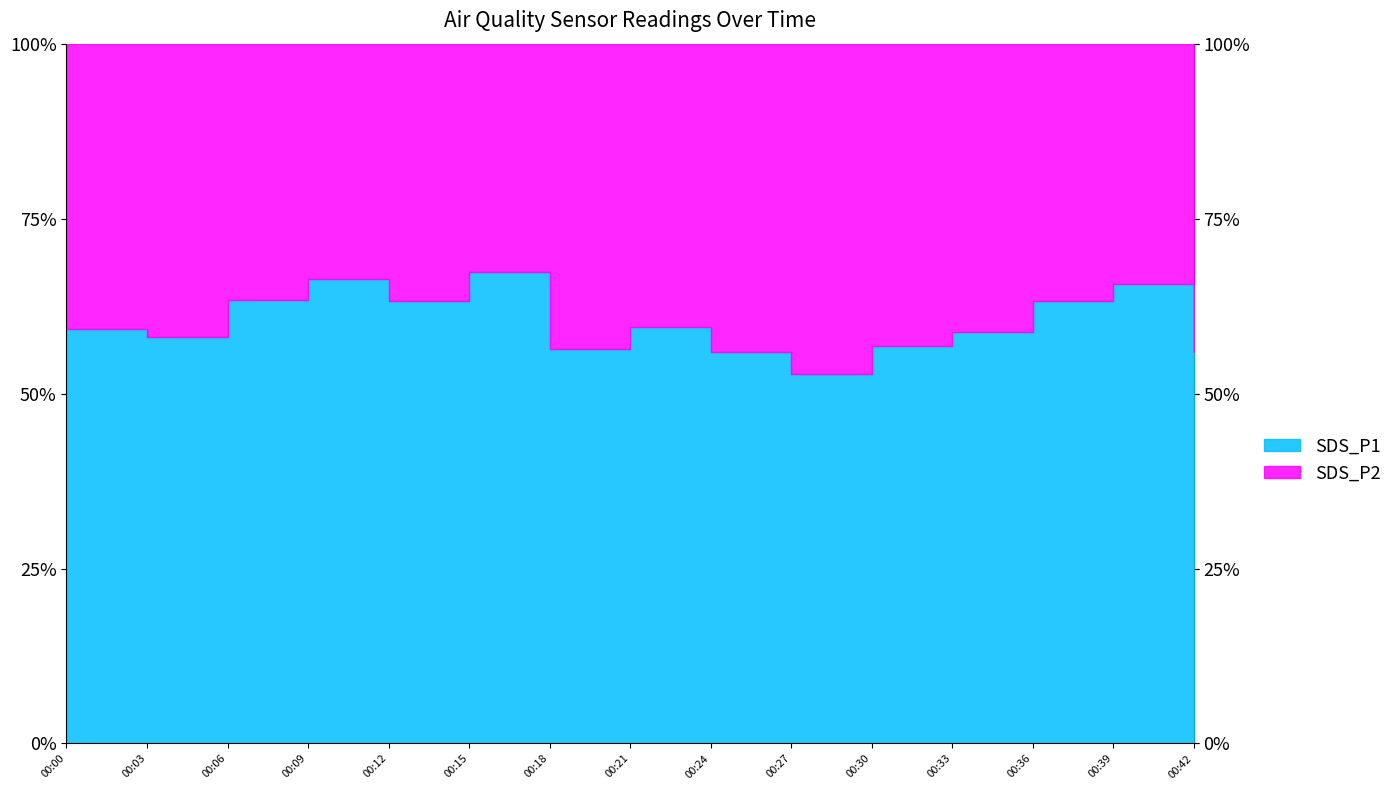

Which series changed the most between 00:09 and 00:24?

SDS_P1